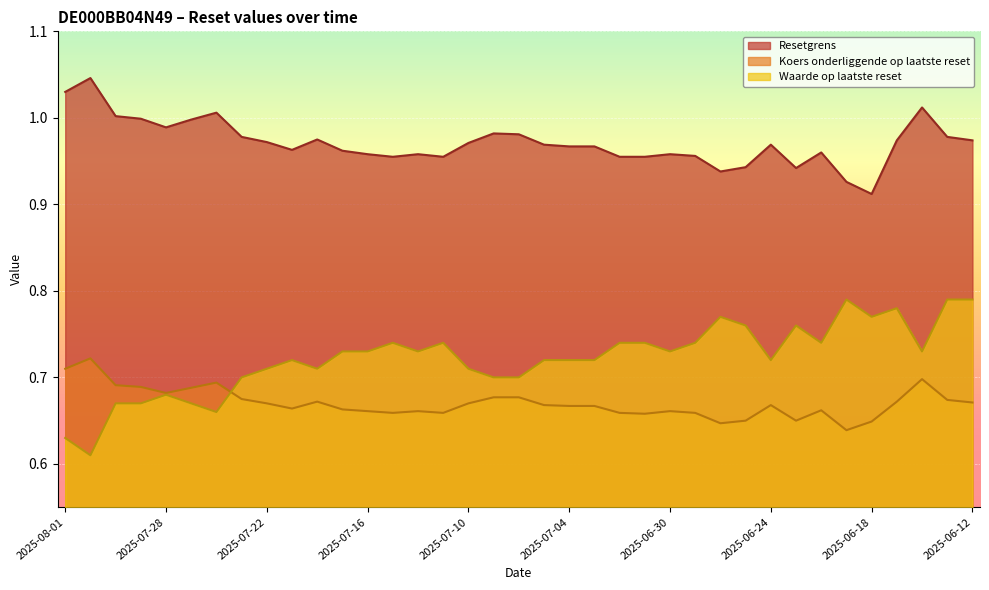

What is the label of the 22nd point from the right?

2025-07-11